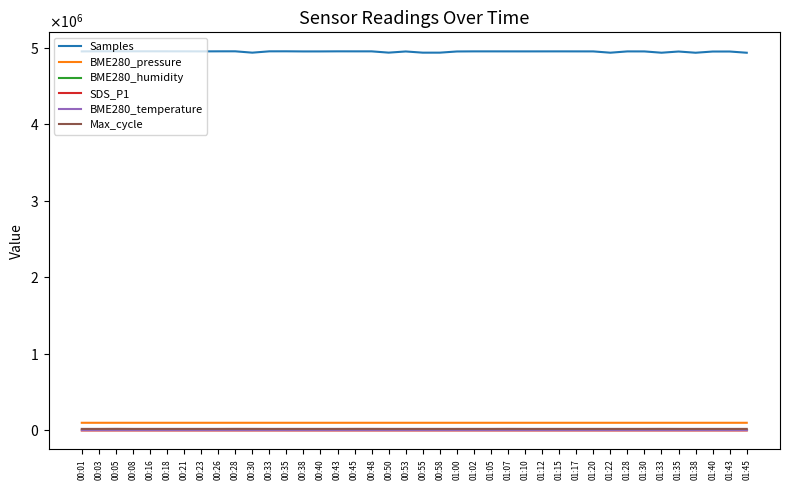

Which series has the largest range (max minus min)?

Samples